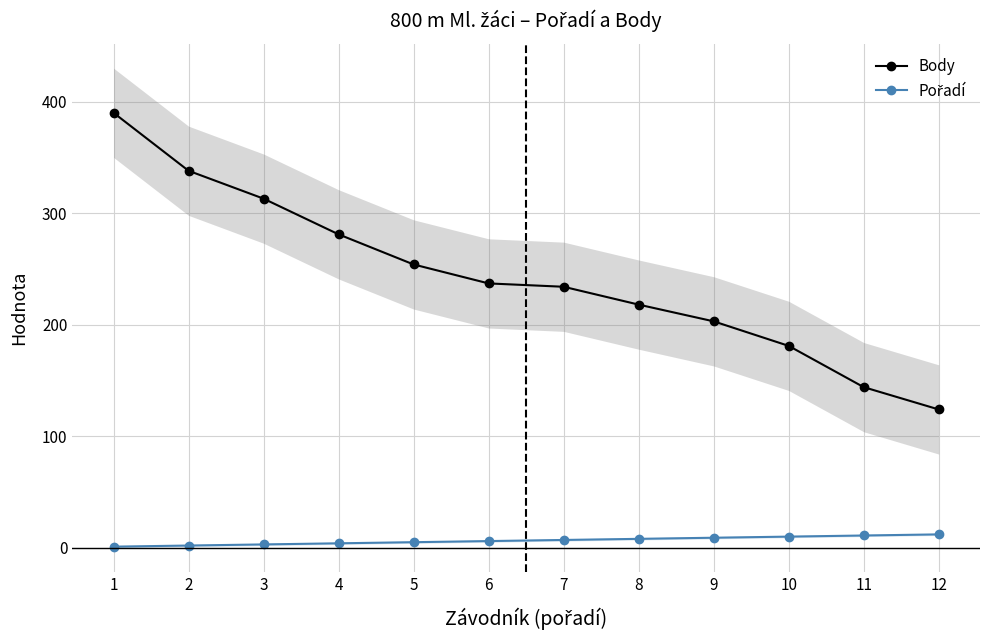

How many lines are shown in the chart?

2